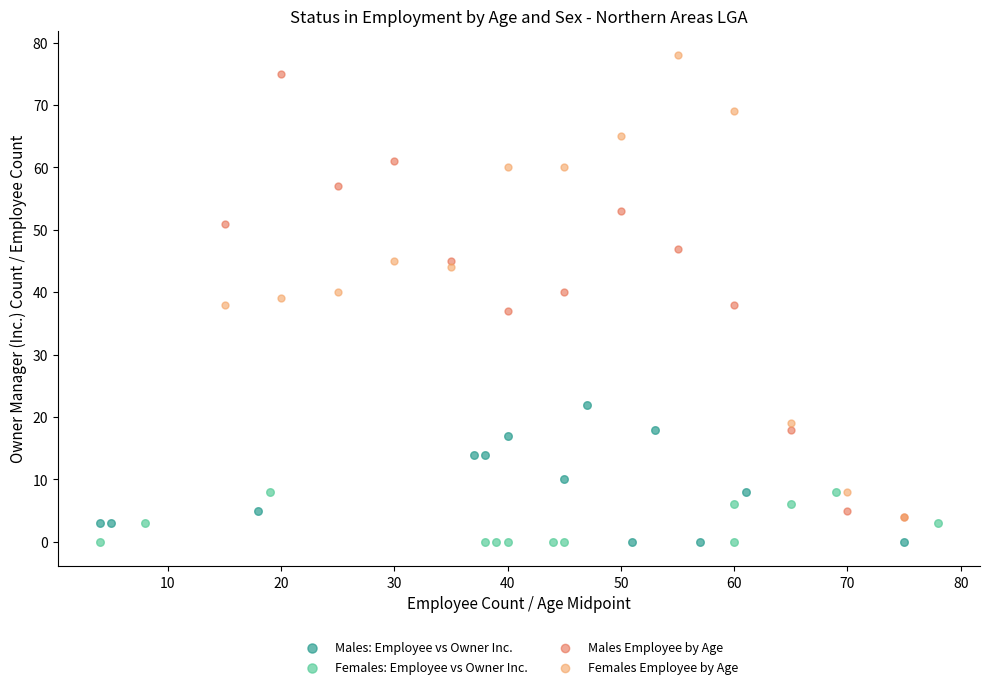

What are all the series names shown in the legend?

Males: Employee vs Owner Inc., Females: Employee vs Owner Inc., Males Employee by Age, Females Employee by Age